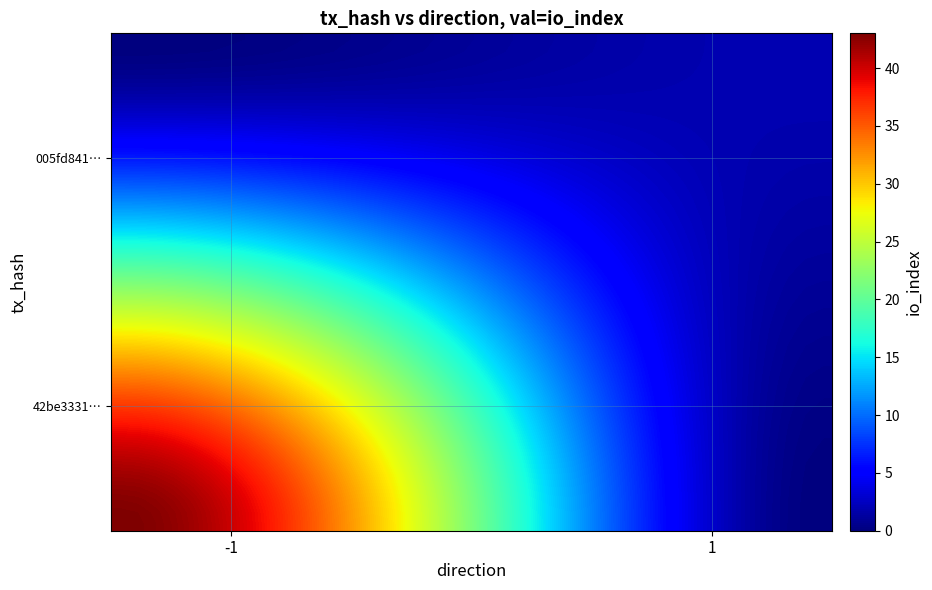

How many data points does each series have?

40